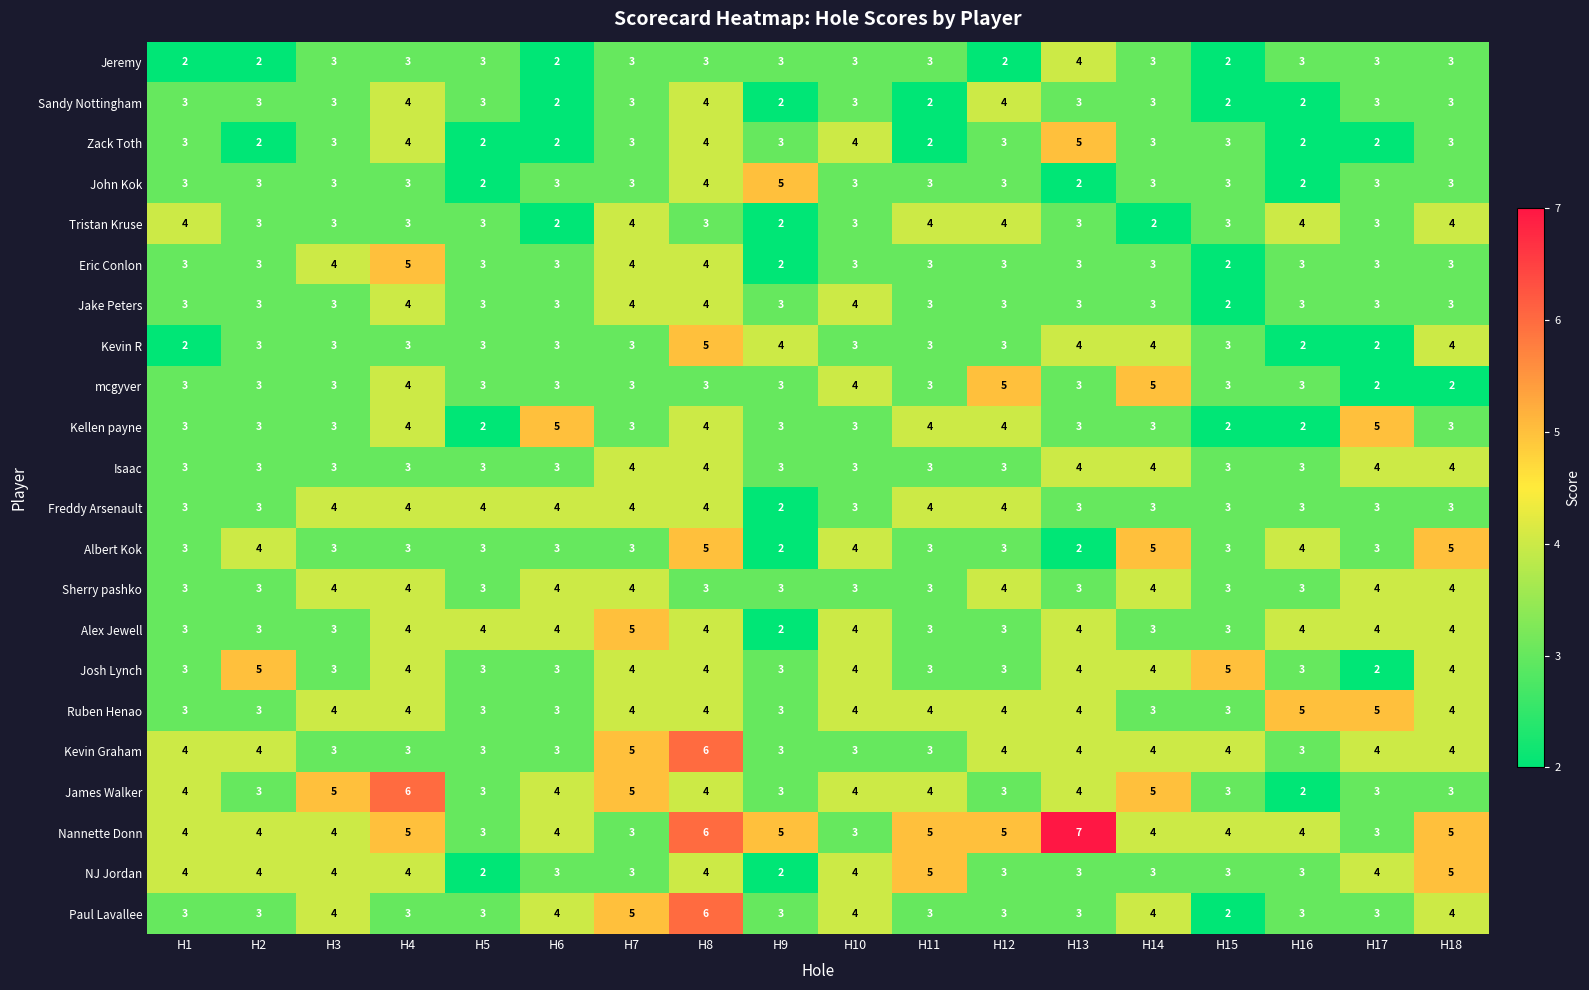

What is the total value across all series at H11?

73